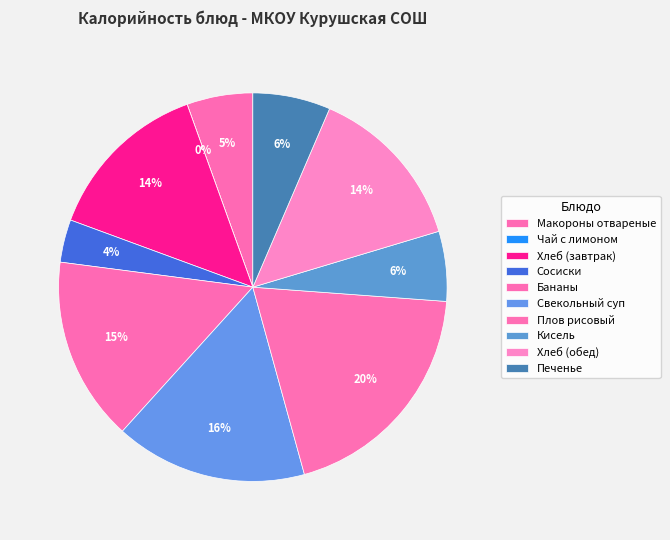

Is the sum of Хлеб (завтрак) and Хлеб (обед) greater than half?

No